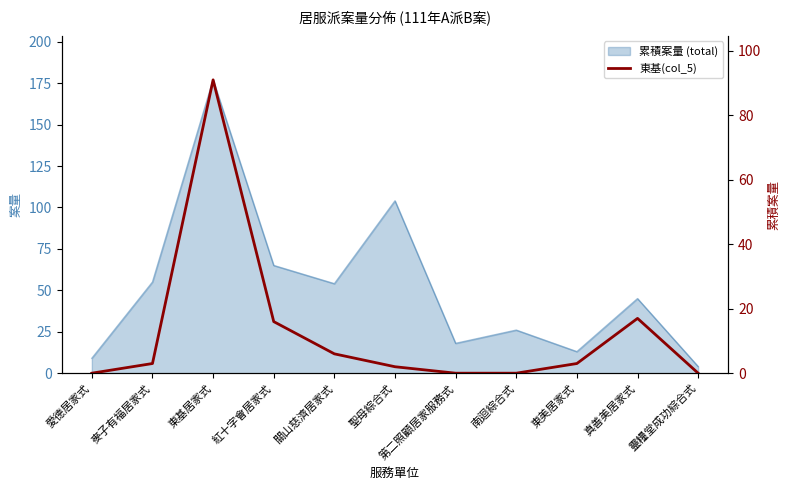

Is it true that the value at 紅十字會居家式 is 16?

True